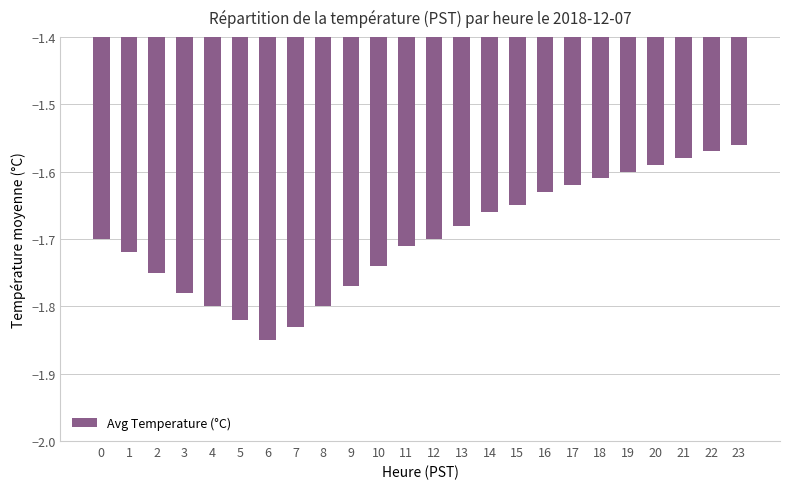

Which label corresponds to the smallest value in the chart?

6